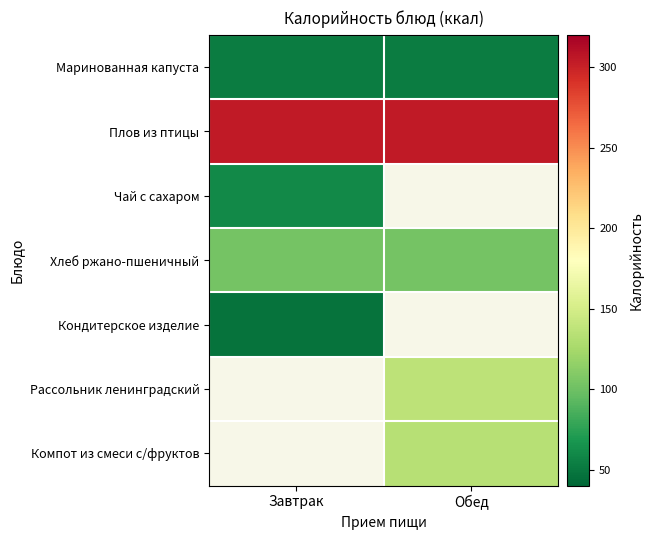

Rank the series by their average value, from highest to lowest.

Плов из птицы, Чай с сахаром, Хлеб ржано-пшеничный, Кондитерское изделие, Рассольник ленинградский, Компот из смеси с/фруктов, Маринованная капуста